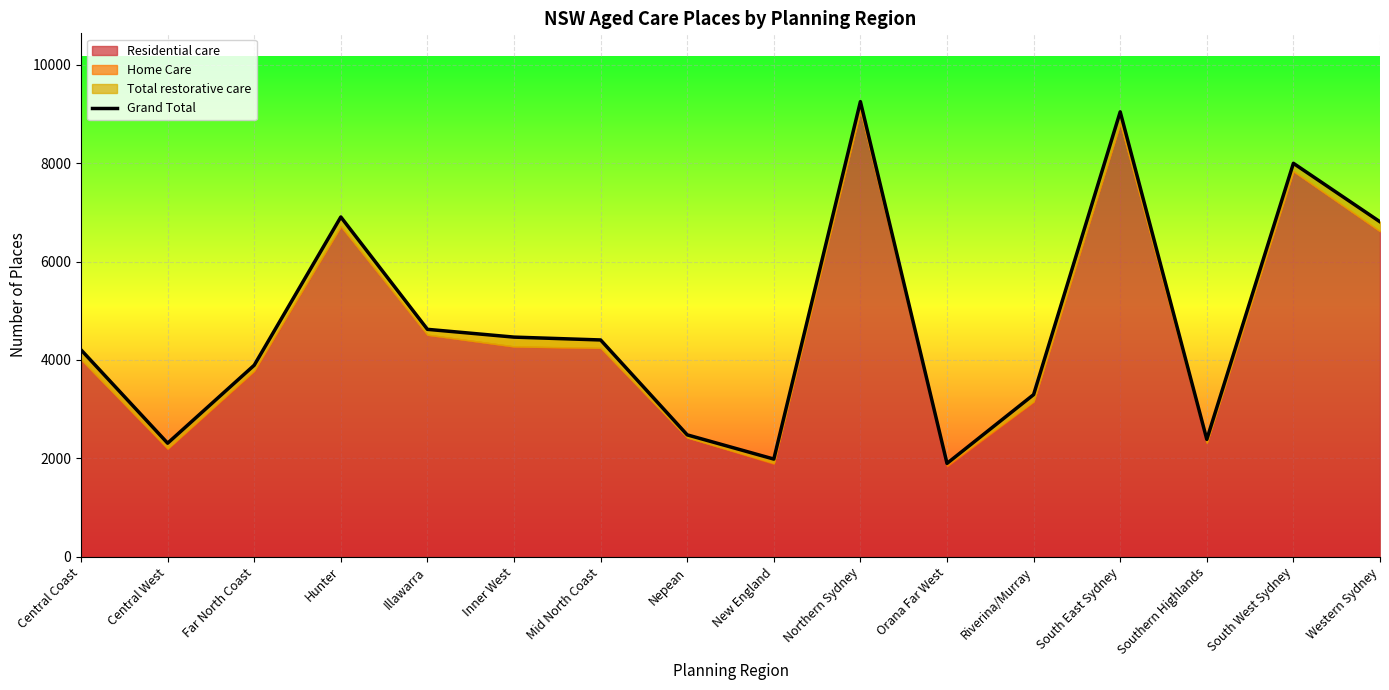

Reading left to right, transcribe all the data shown in this chart.

4206	2309	3894	6907	4623	4465	4407	2478	1986	9252	1898	3296	9044	2386	7998	6809